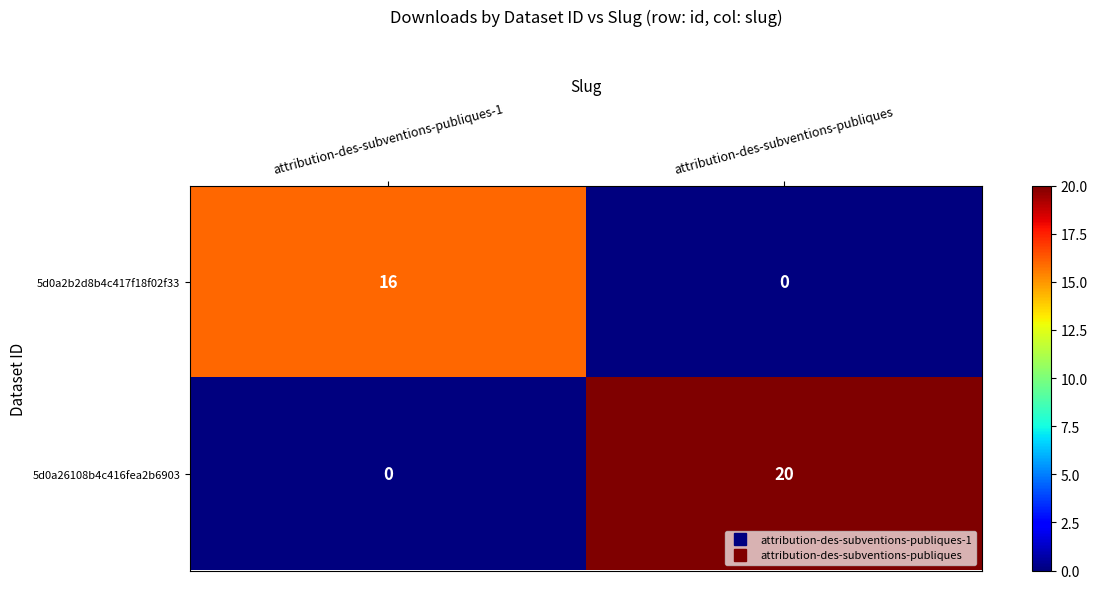

Rank the series by their maximum value, from highest to lowest.

5d0a26108b4c416fea2b6903, 5d0a2b2d8b4c417f18f02f33